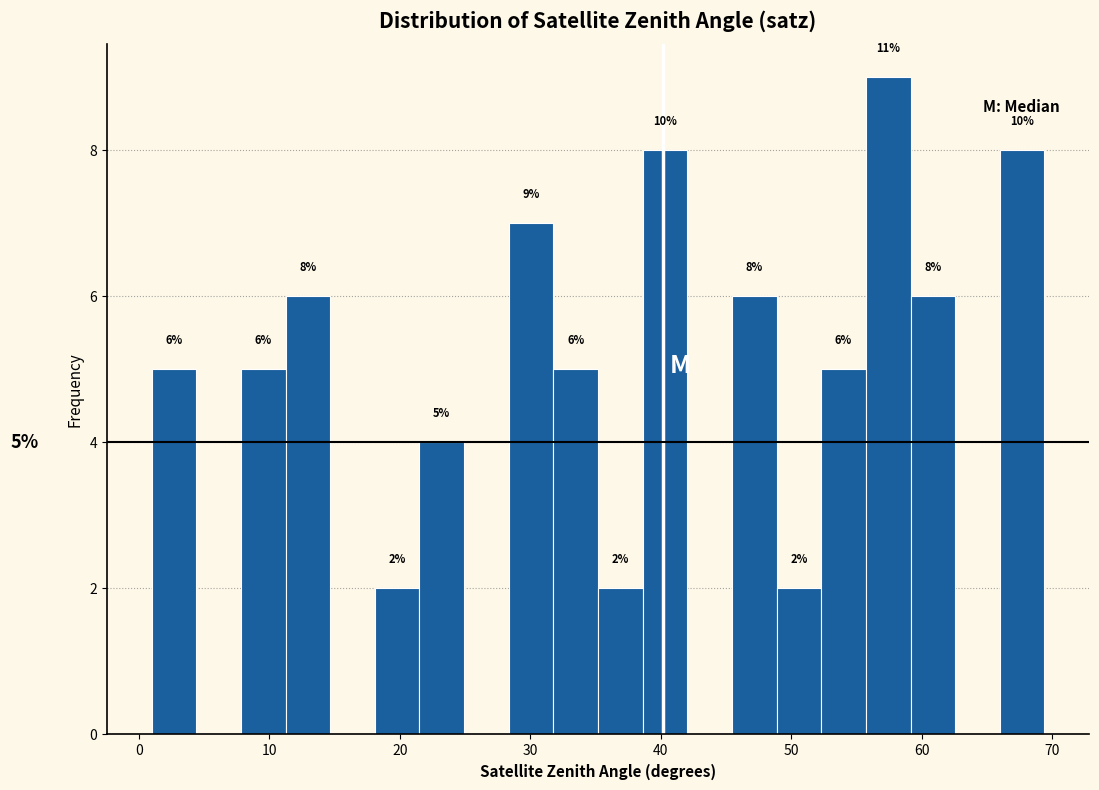

Read against the x-axis, roughly where is the centre of the tallest bar?

57